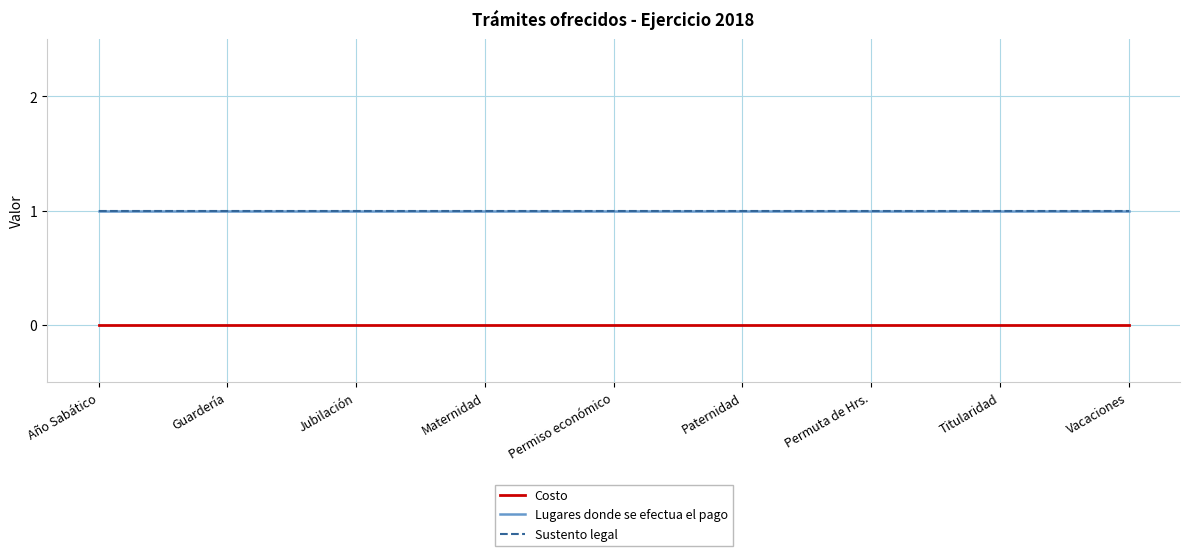

What is the difference between the highest and lowest values at Permuta de Hrs.?

1